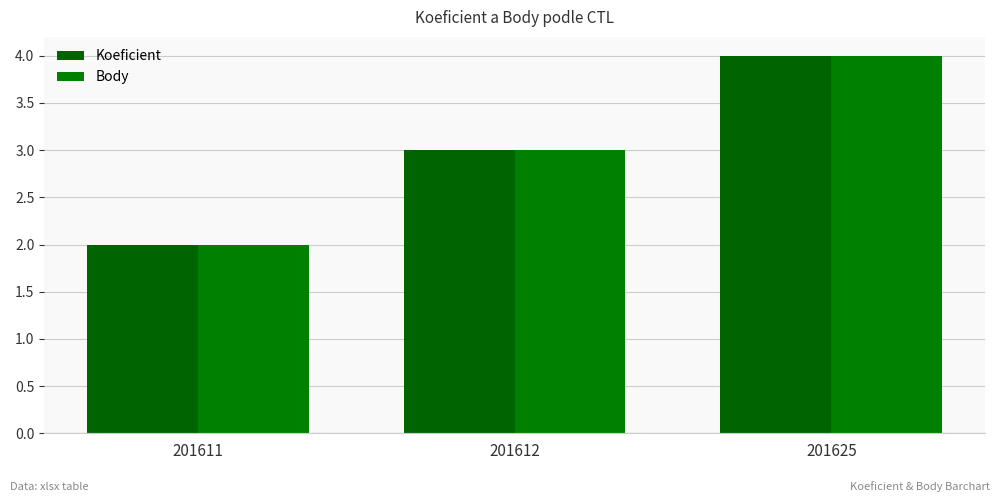

Read the Koeficient value at 201611.

2